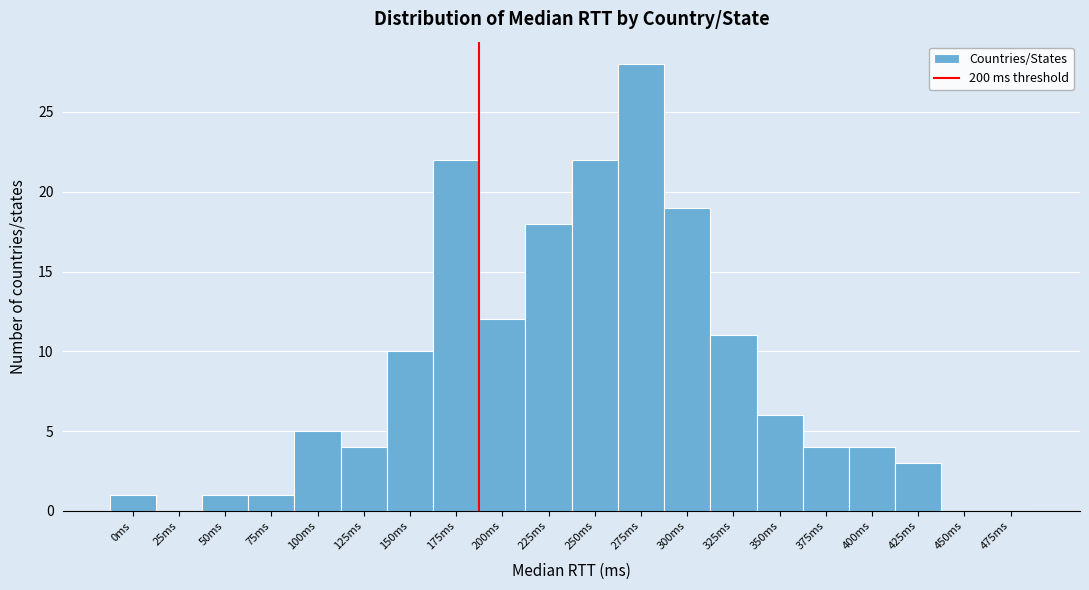

Reading right to left, transcribe all the data shown in this chart.

475ms=0	450ms=0	425ms=3	400ms=4	375ms=4	350ms=6	325ms=11	300ms=19	275ms=28	250ms=22	225ms=18	200ms=12	175ms=22	150ms=10	125ms=4	100ms=5	75ms=1	50ms=1	25ms=0	0ms=1